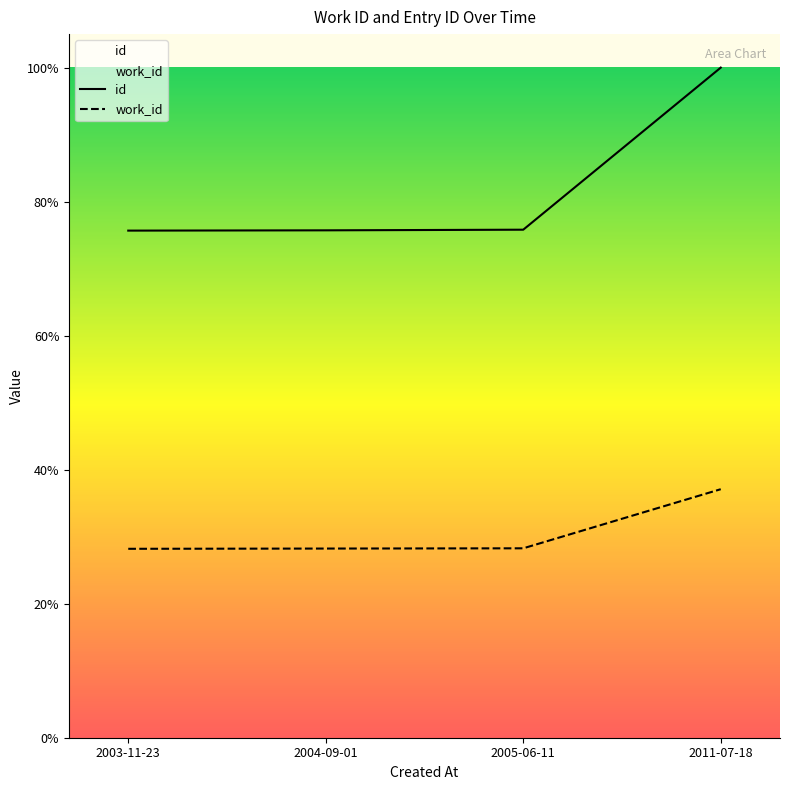

List the series in order of their overall mean, highest first.

id, work_id